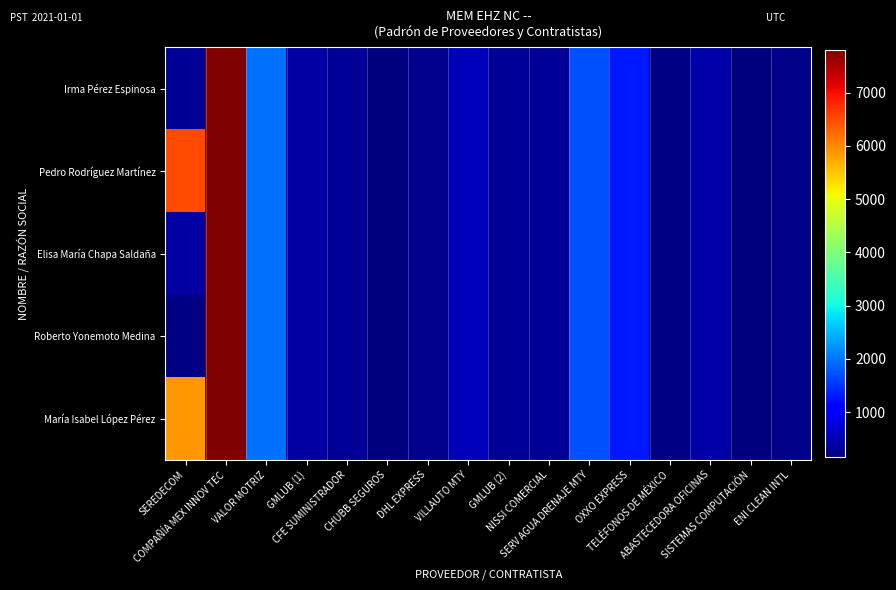

At SISTEMAS COMPUTACIÓN, list the series in order from smallest to largest.

Irma Pérez Espinosa, Pedro Rodríguez Martínez, Elisa María Chapa Saldaña, Roberto Yonemoto Medina, María Isabel López Pérez